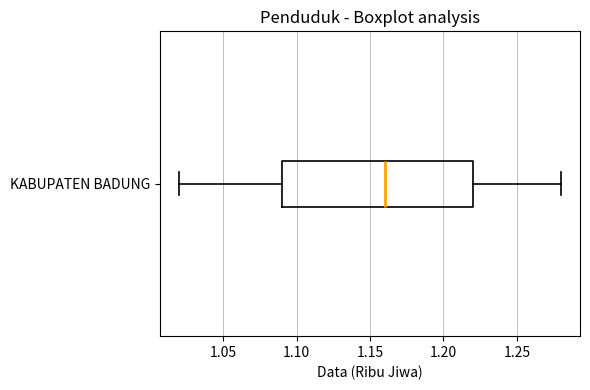

Read this box plot against the x-axis: the position of the median line, the range covered by the box, and the ends of both whiskers. The values are not printed on the chart, so give them approximately, as read against the axis.

median 1.16, box 1.09 to 1.22, whiskers 1.02 to 1.28